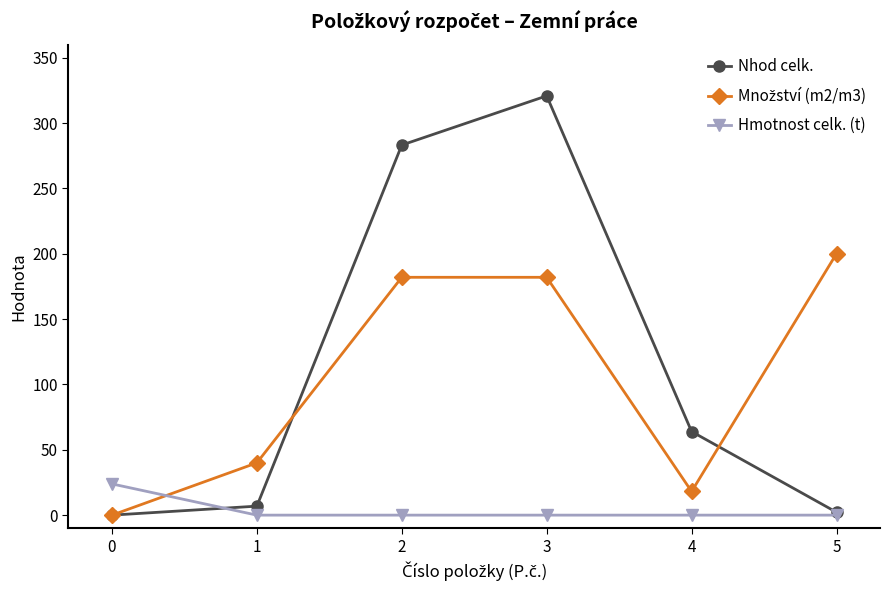

Which series changed the most between 0 and 2?

Nhod celk.